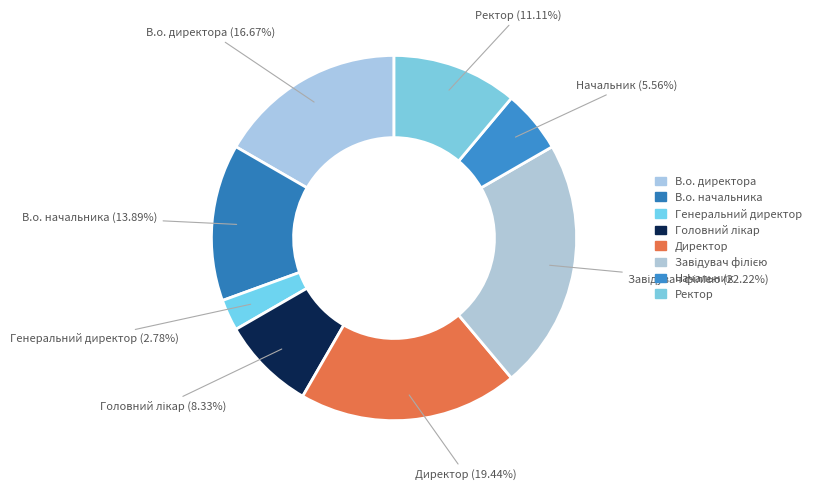

Between Директор and Начальник, which is larger?

Директор